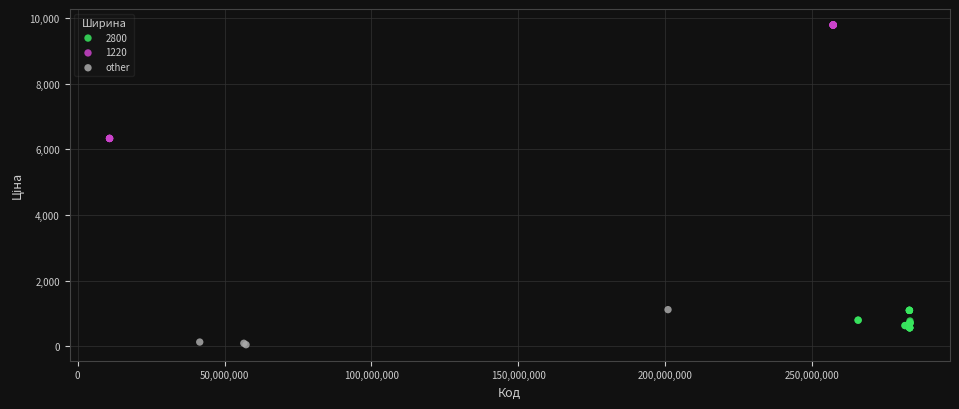

Which series contains the lowest Y value?

other